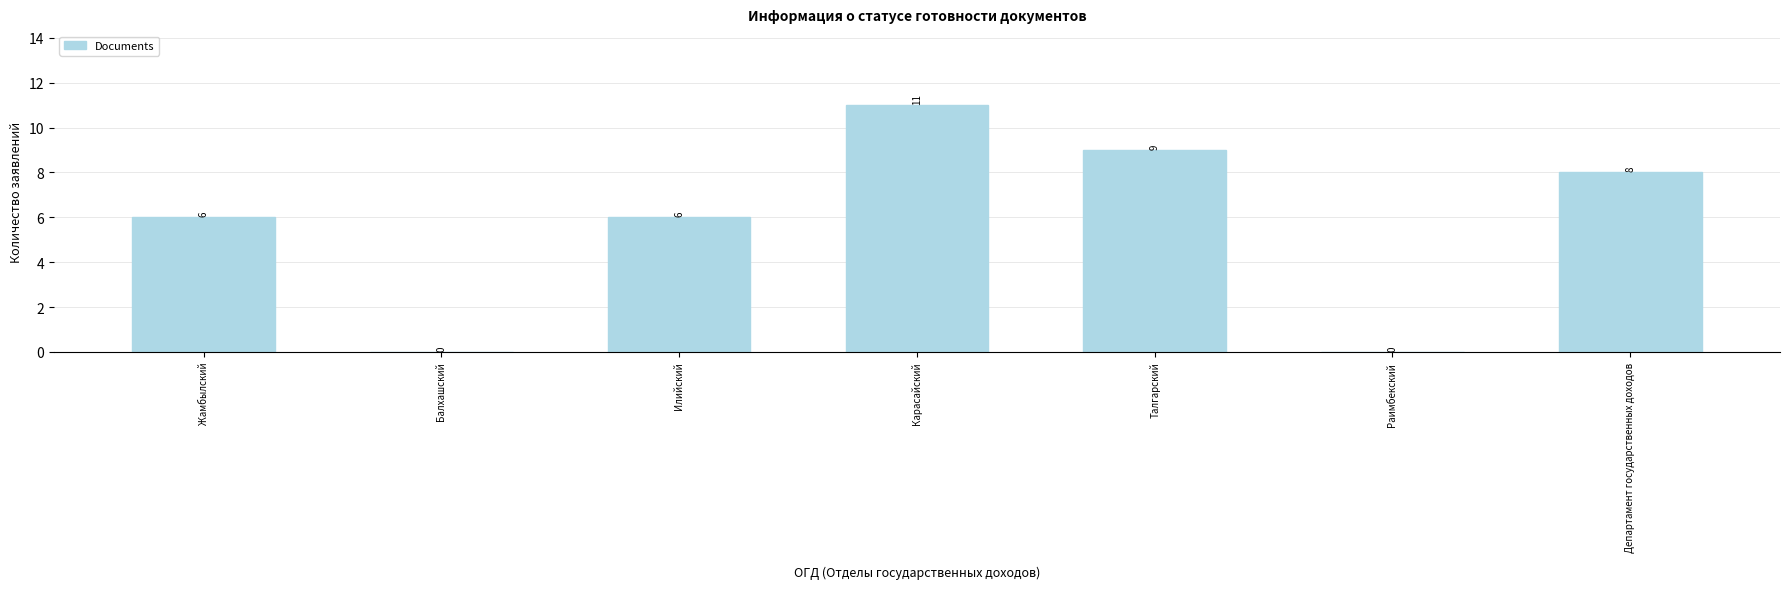

Reading left to right, list all the values displayed in this chart.

6	0	6	11	9	0	8